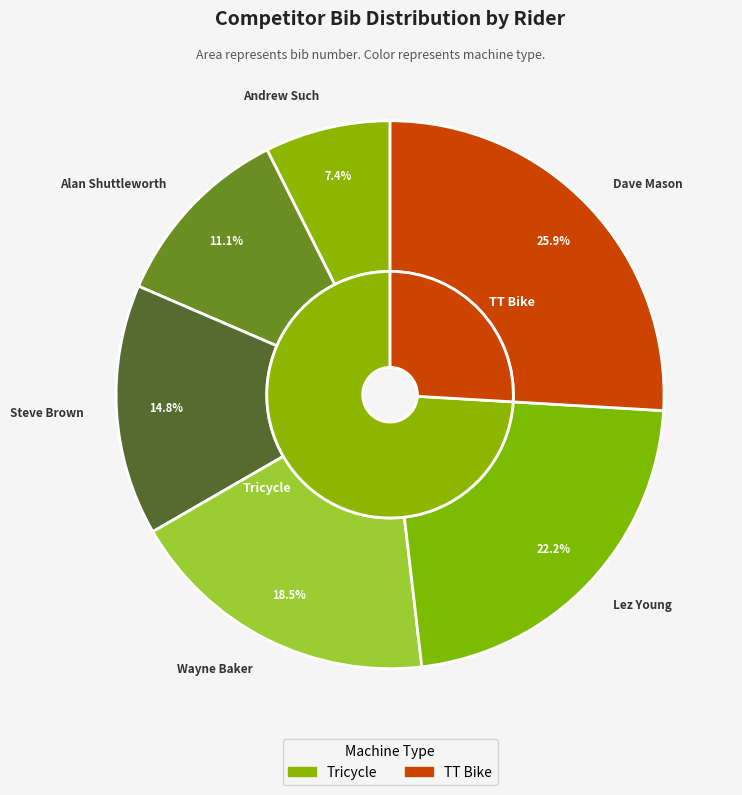

What percentage is NOT represented by Alan Shuttleworth?

88.9%